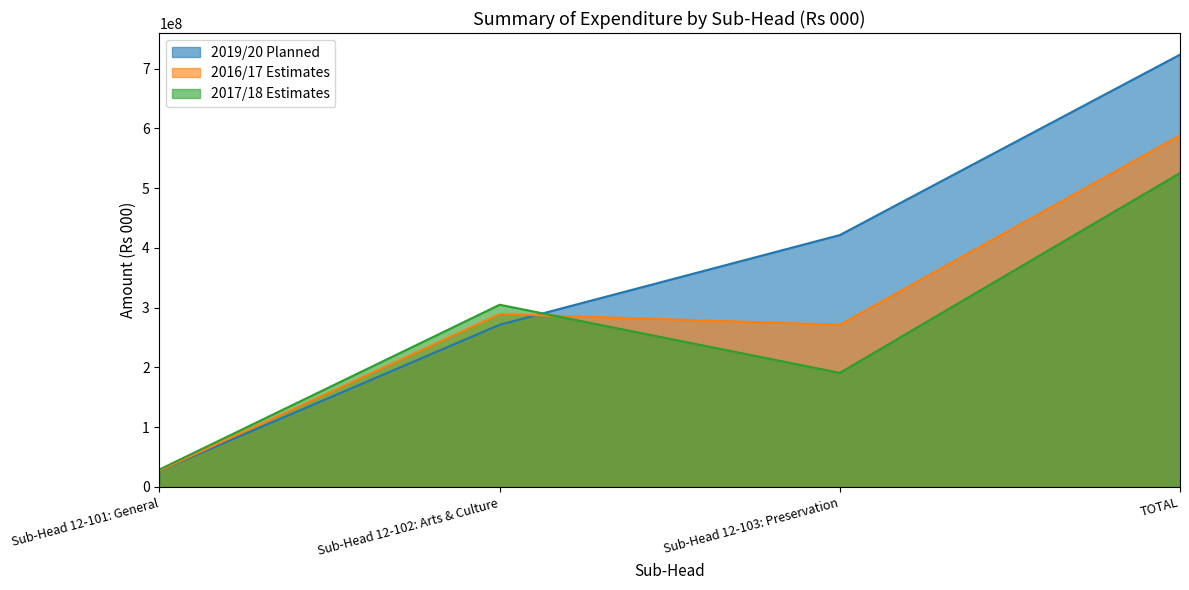

How many data points in 2017/18 Estimates are less than 305000000?

2